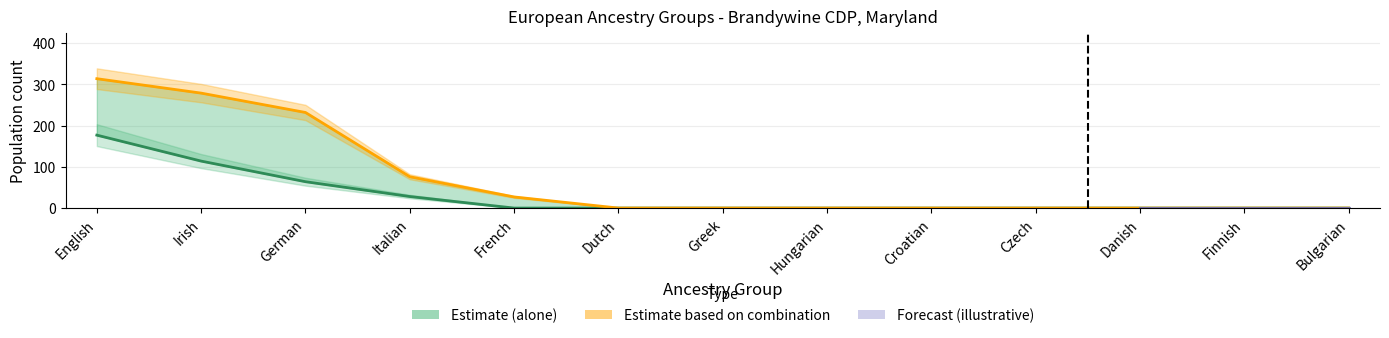

True or false: alone and alone_or_combination intersect in this chart.

False